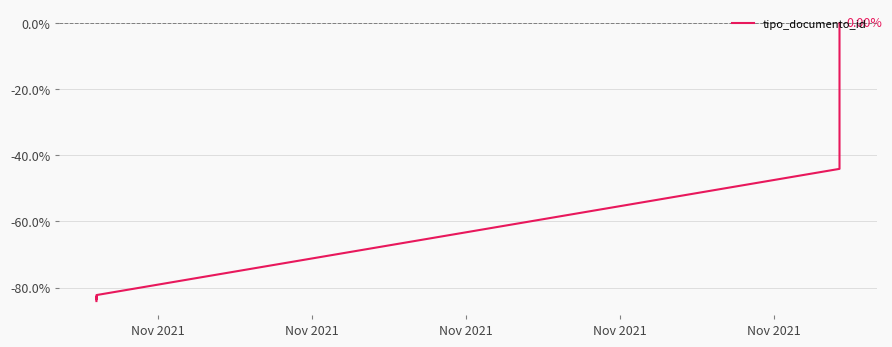

Does the chart display data point markers on the line(s)?

No